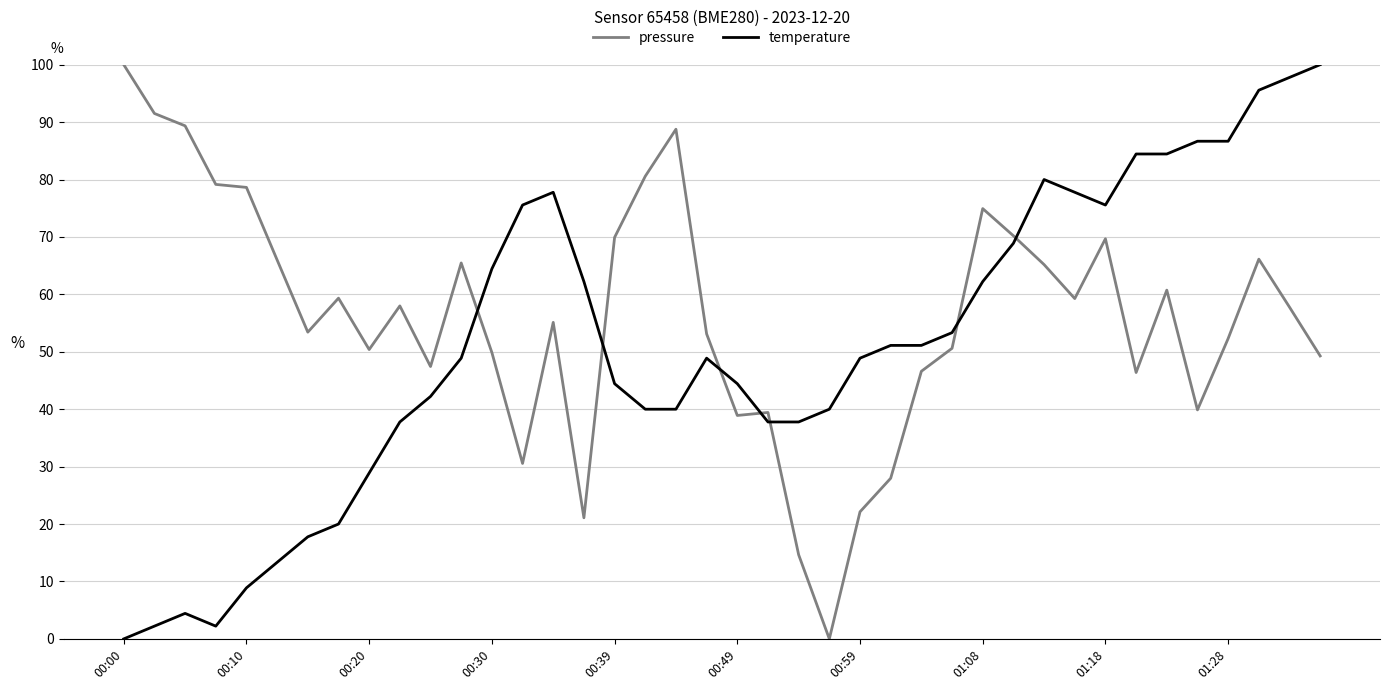

After their last crossing, which series has the higher values: temperature or pressure?

temperature